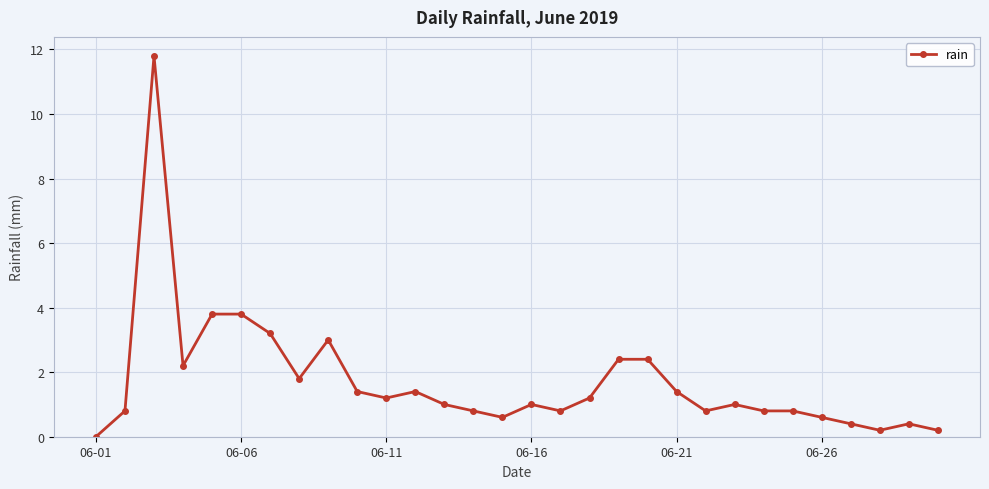

True or false: the data has more than 2 interior local peaks.

True